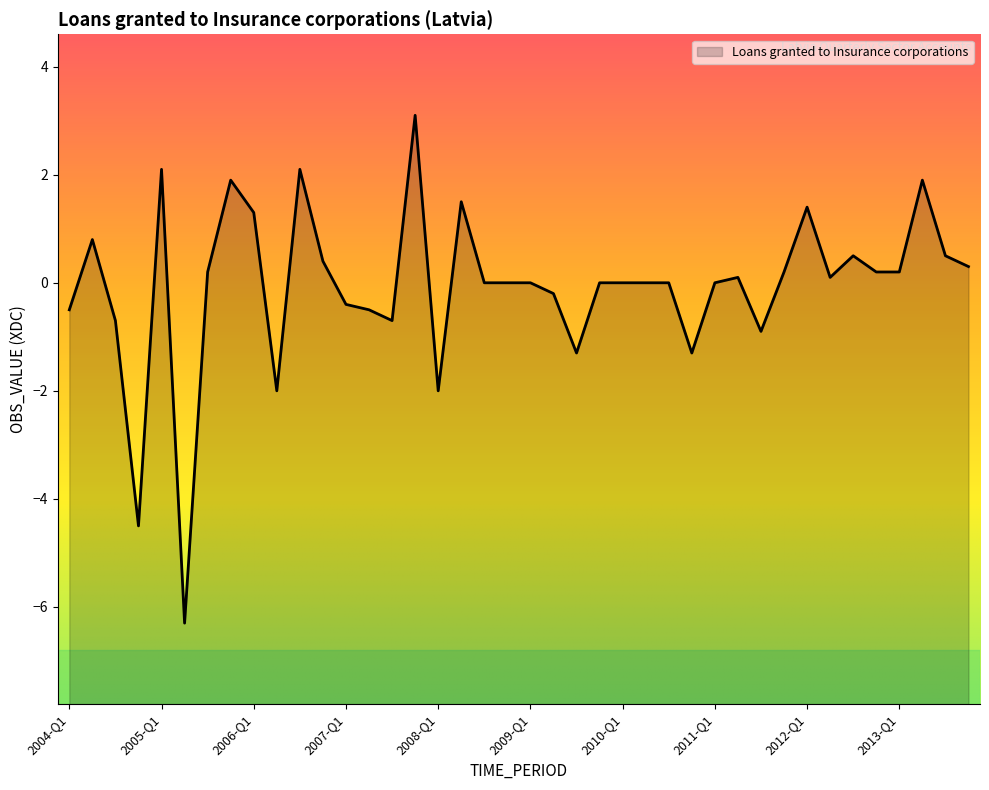

Where is the first local maximum?

2004-Q2